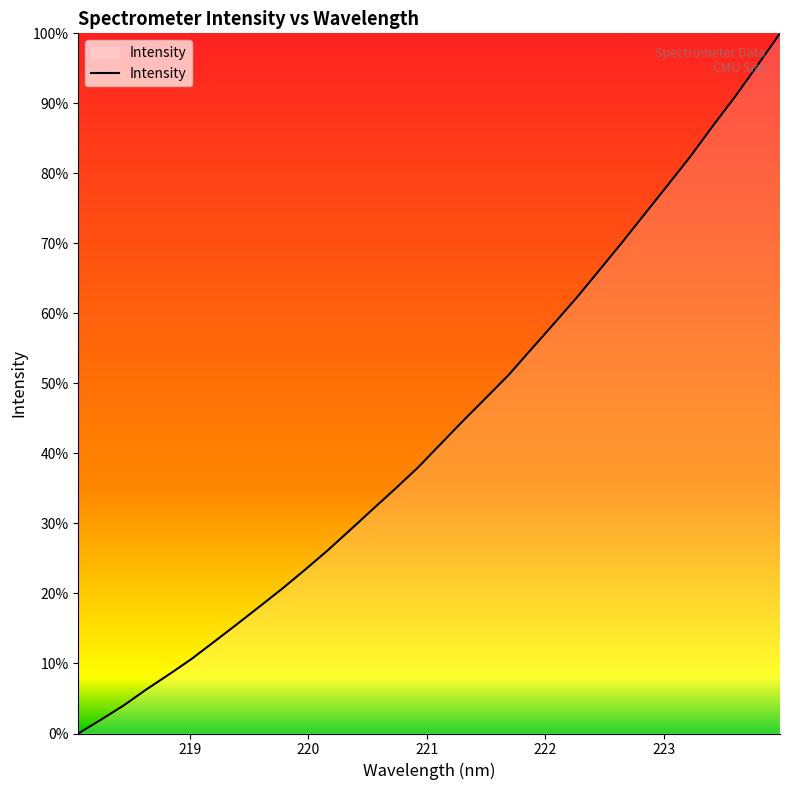

Does the chart display data point markers on the line(s)?

No